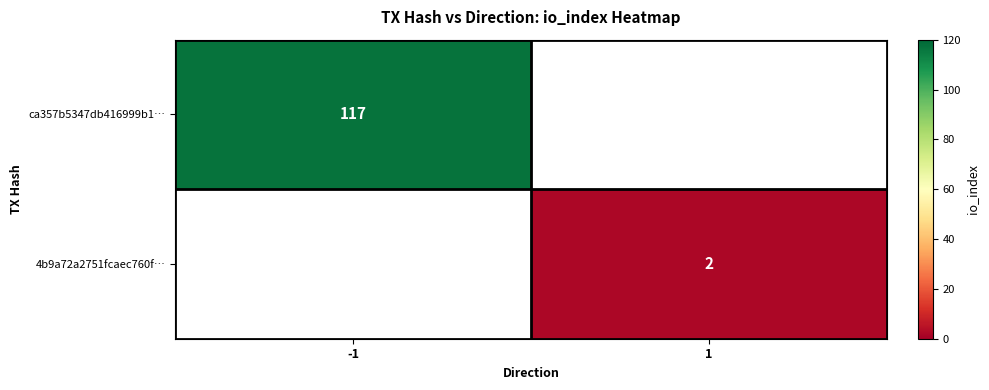

Is it true that 4b9a72a2751fcaec760f… equals 1 at 1?

False